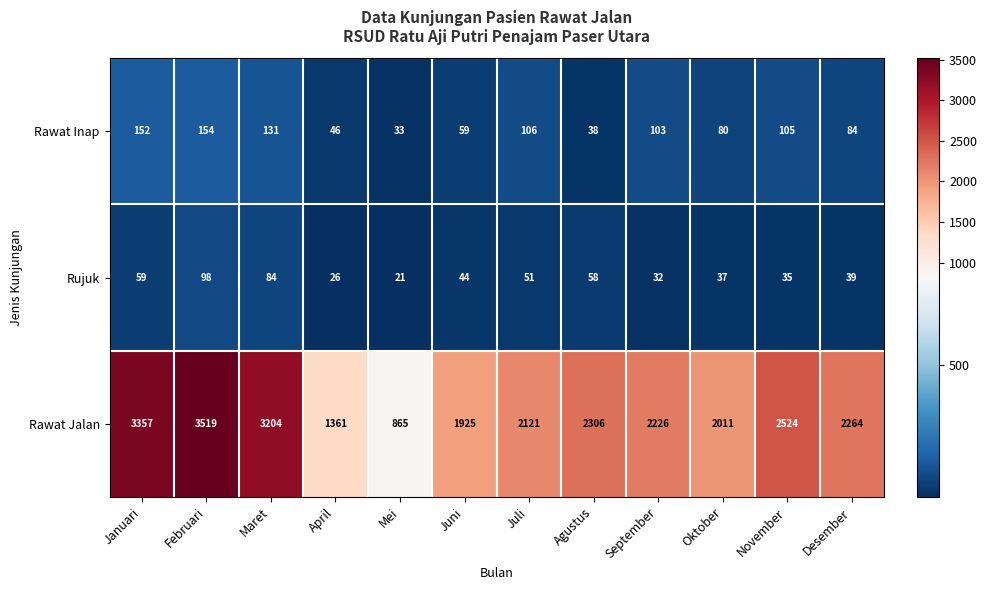

How many data points does each series have?

12